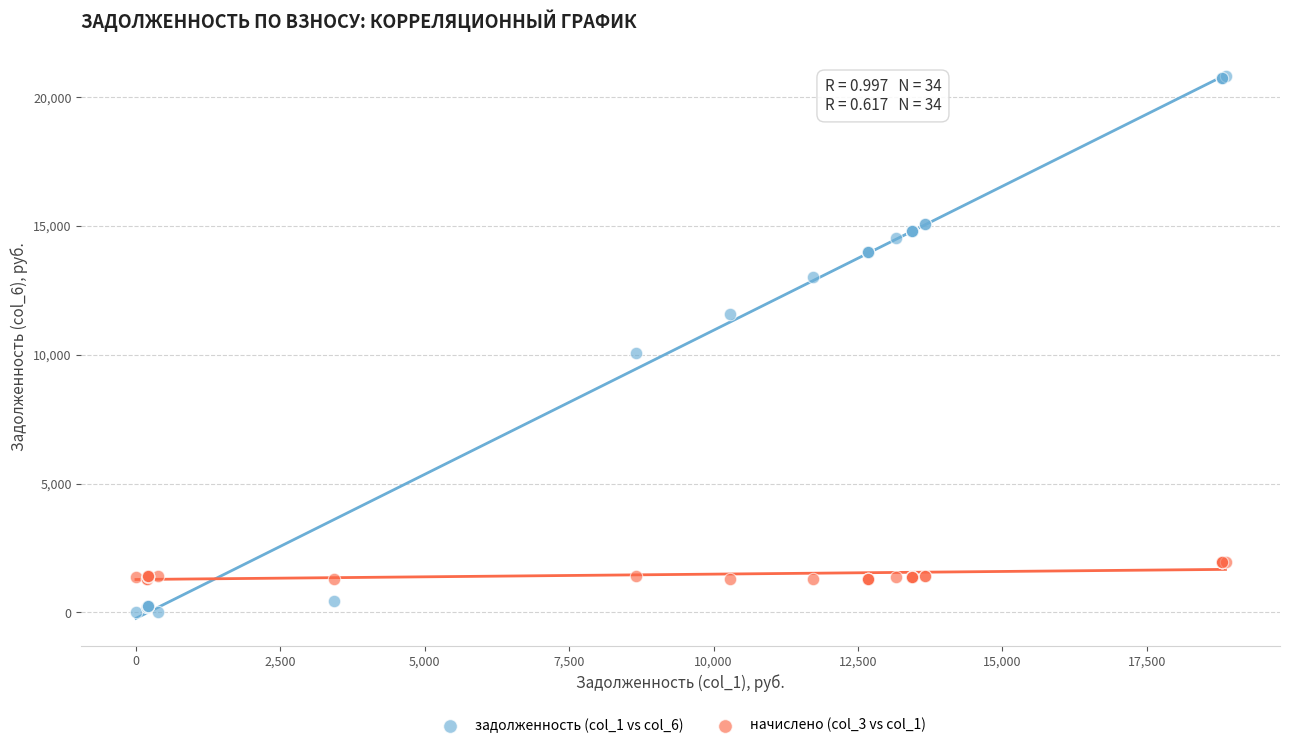

What is the X range (max minus min) for the scatter plot?

18864.0